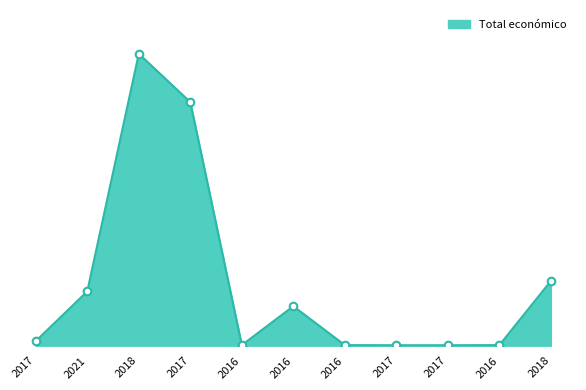

What is the change in value from 2016 to 2018?

+671425